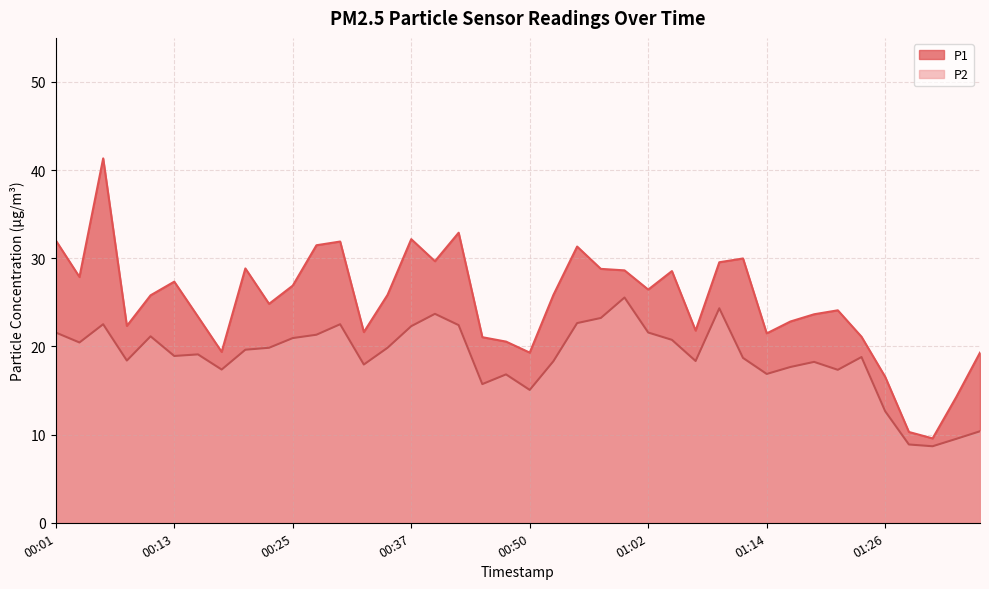

Is the value of P2 at 01:26 greater than the value of P1 at 00:03?

No